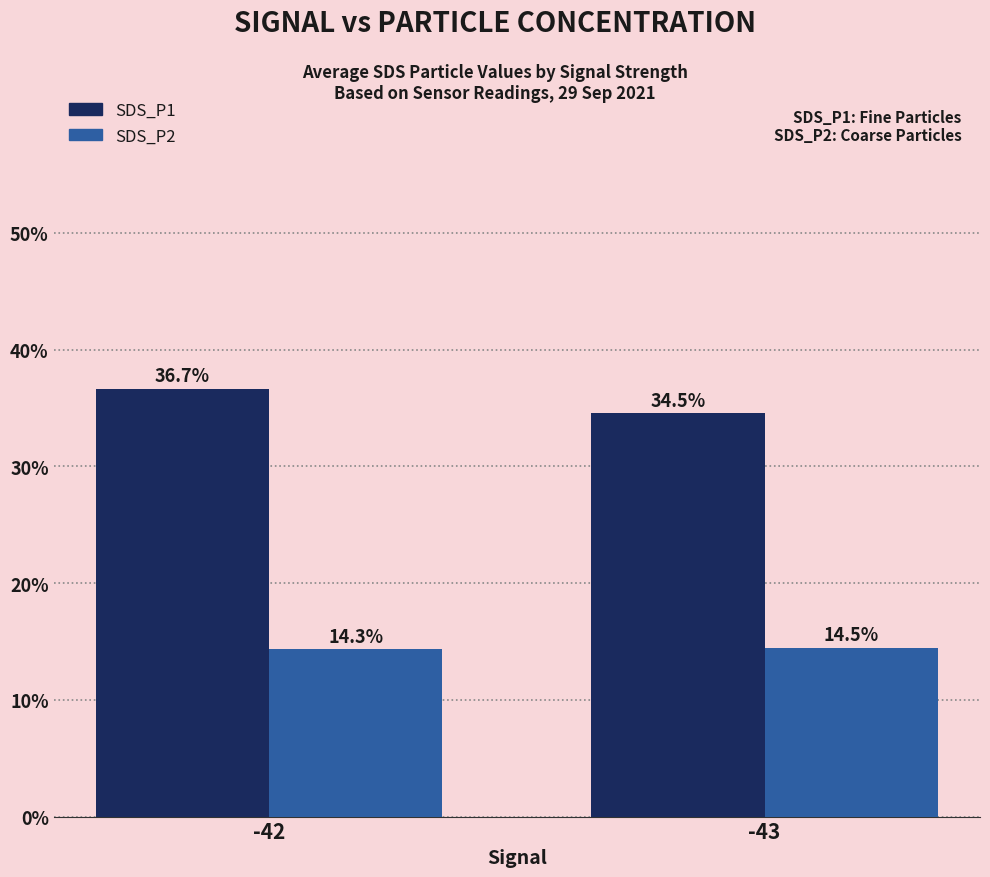

The SDS_P2 series shows 14.3 at -42. True or false?

True